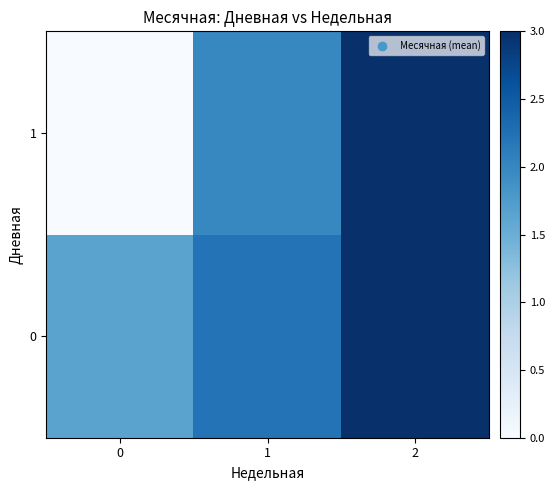

What is the maximum value shown in the chart?

3.0